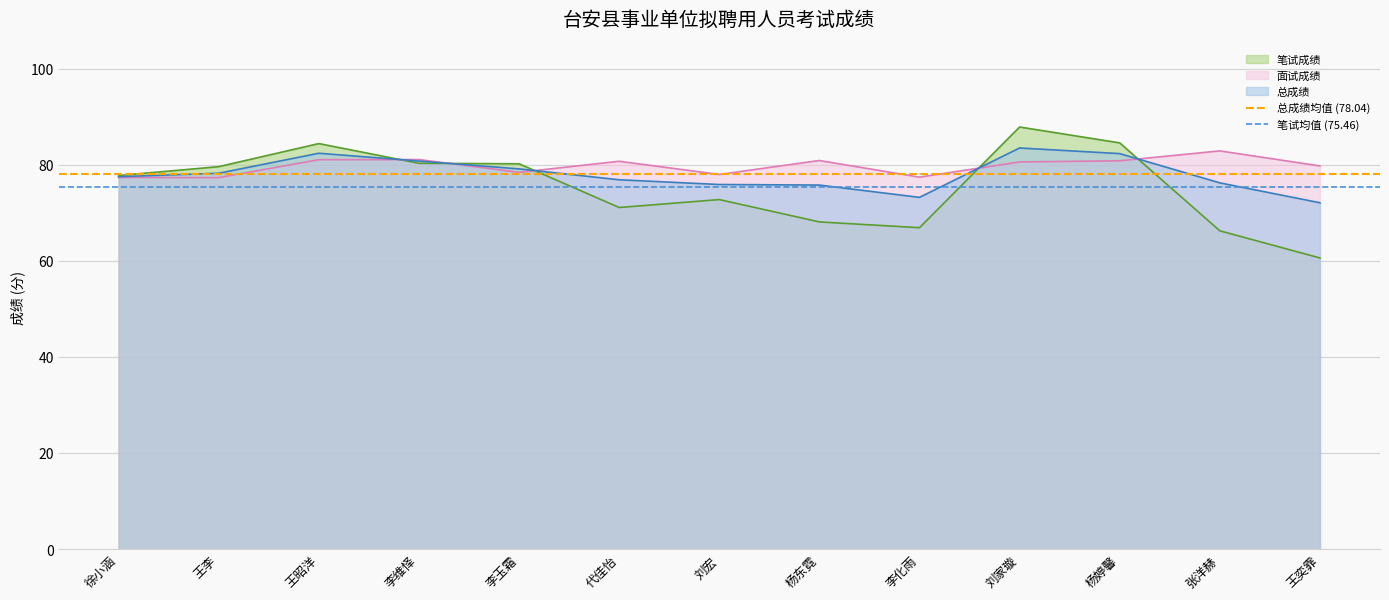

Is the value of 笔试成绩 at 刘宏 greater than the value of 面试成绩 at 王李?

No